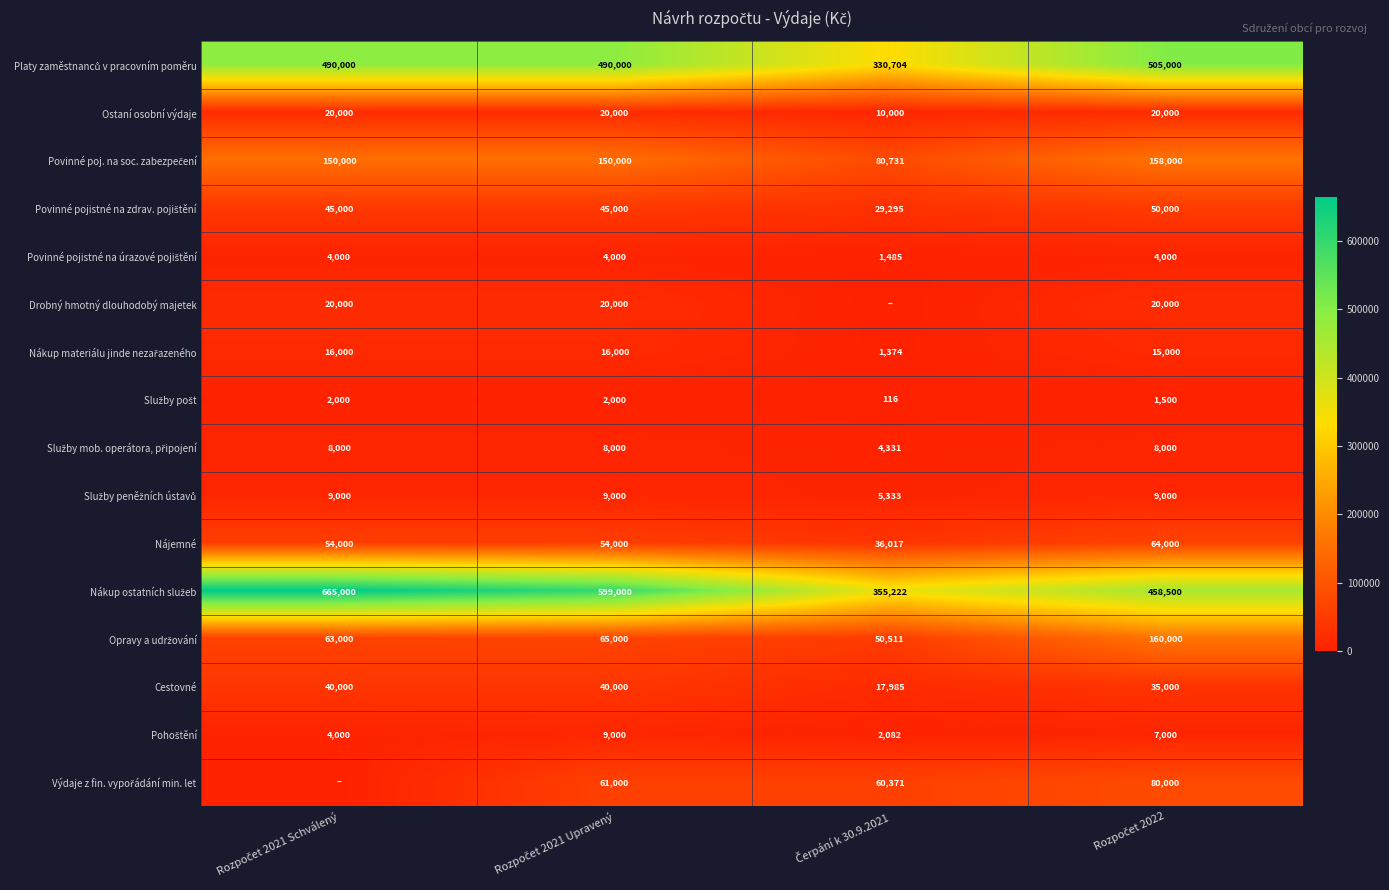

What is the difference between the second highest and second lowest values in the Cestovné series?

5000